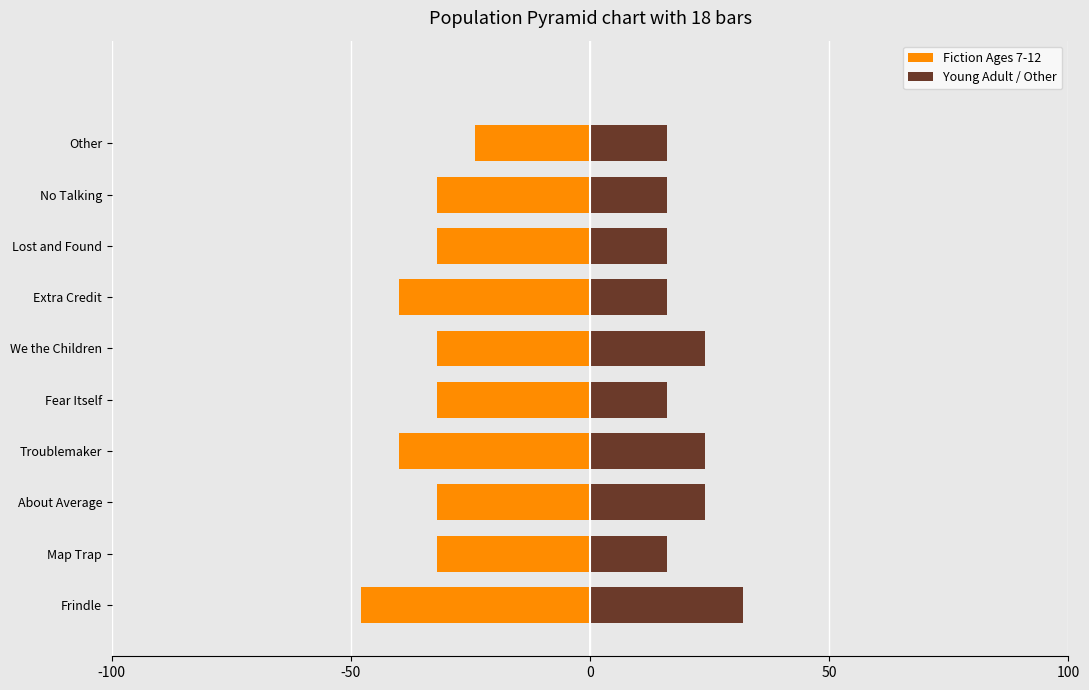

What is the difference between the second highest and minimum values in the Fiction Ages 7-12 series?

16